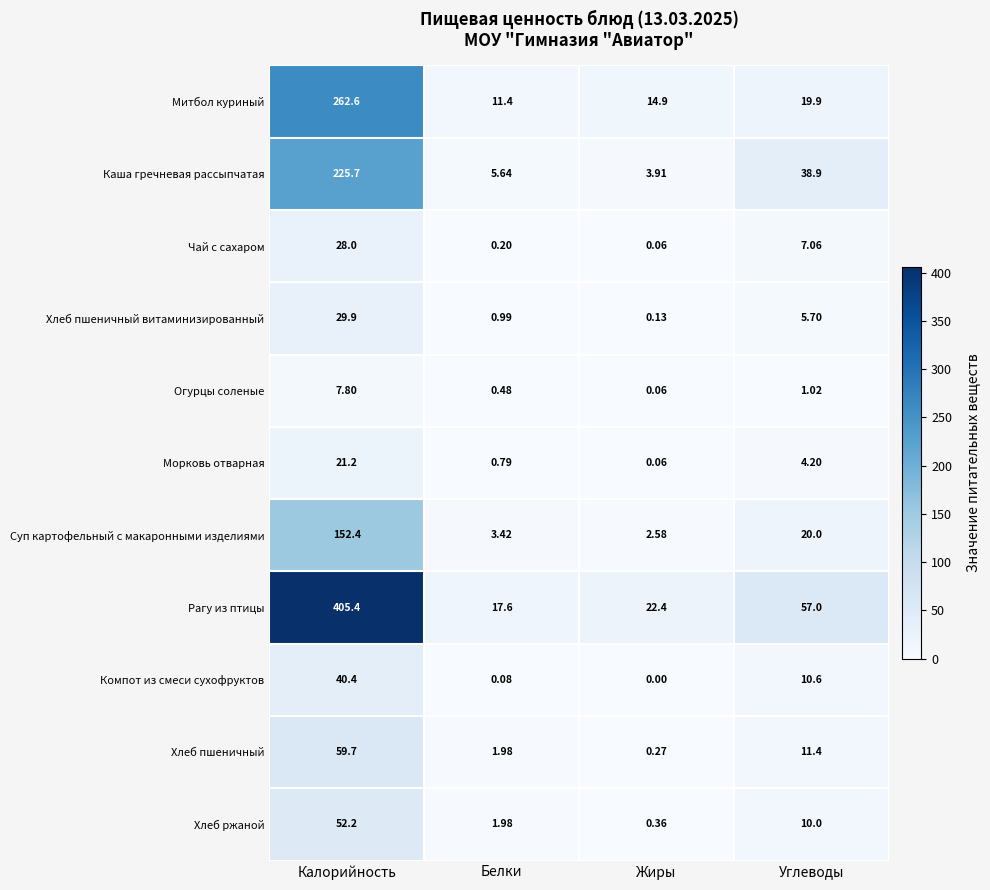

List the labels in order of Хлеб пшеничный витаминизированный value, largest first.

Калорийность, Углеводы, Белки, Жиры